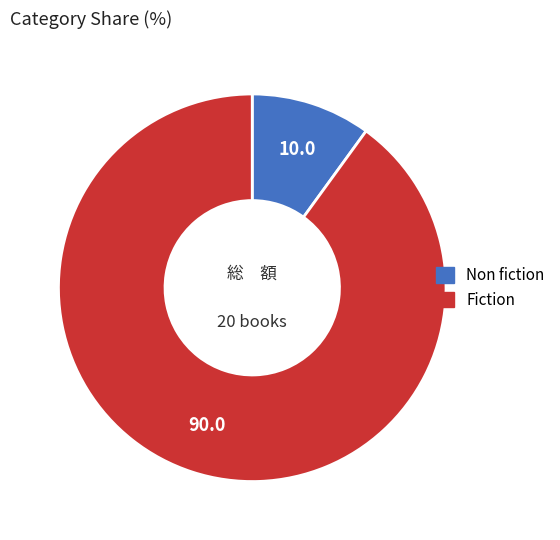

Is there a majority slice in this chart?

Yes